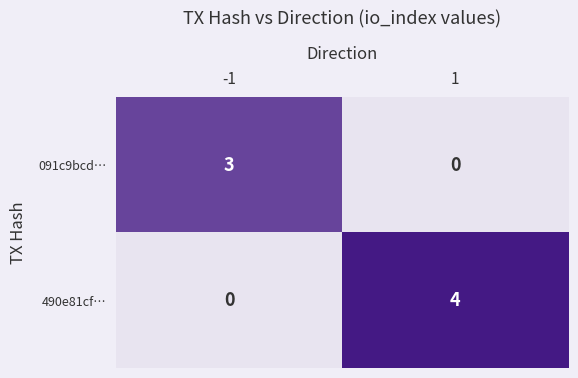

Between -1 and 1, which series saw the biggest shift?

490e81cf…